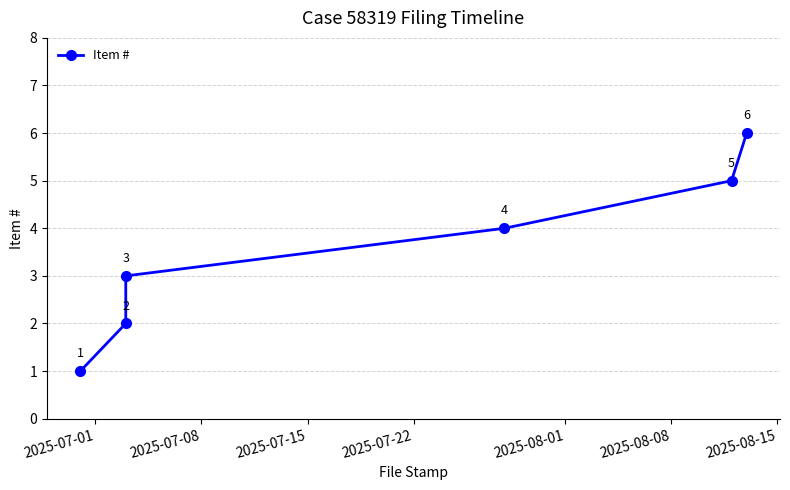

What is the minimum value shown in the chart?

1